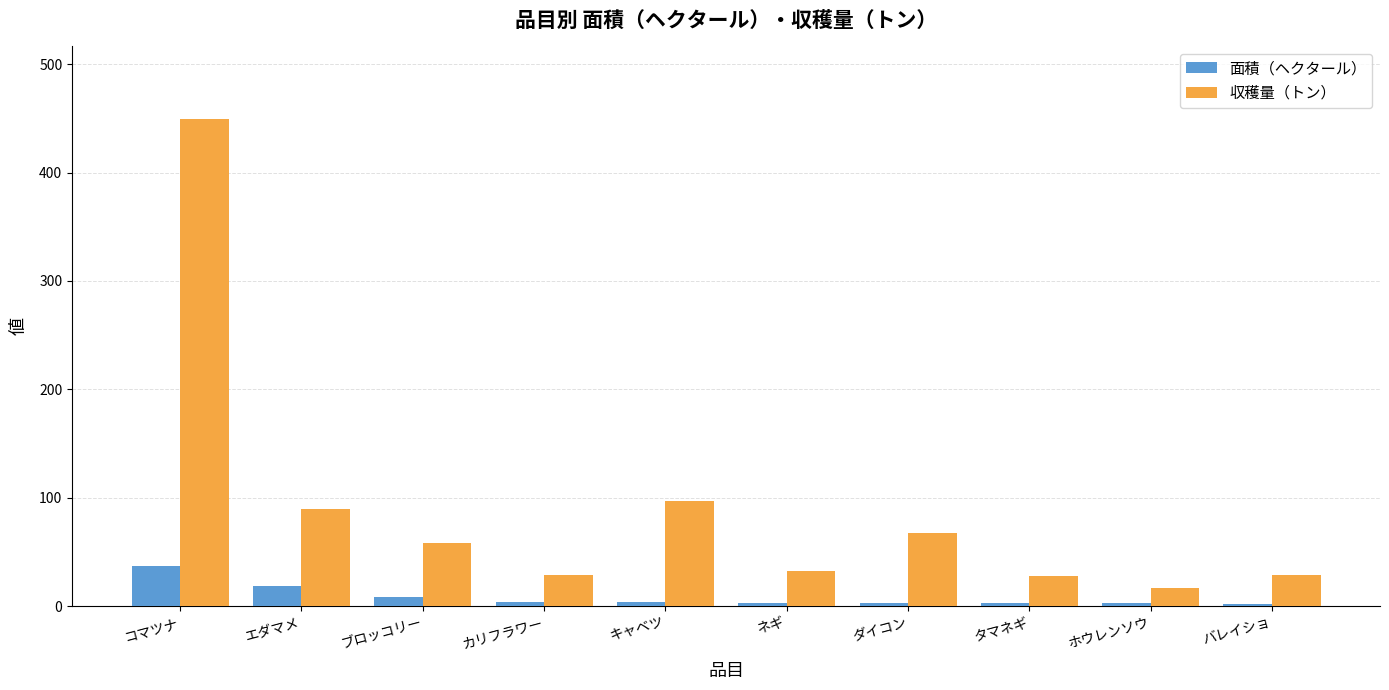

Which series has the largest total across all categories?

収穫量（トン）